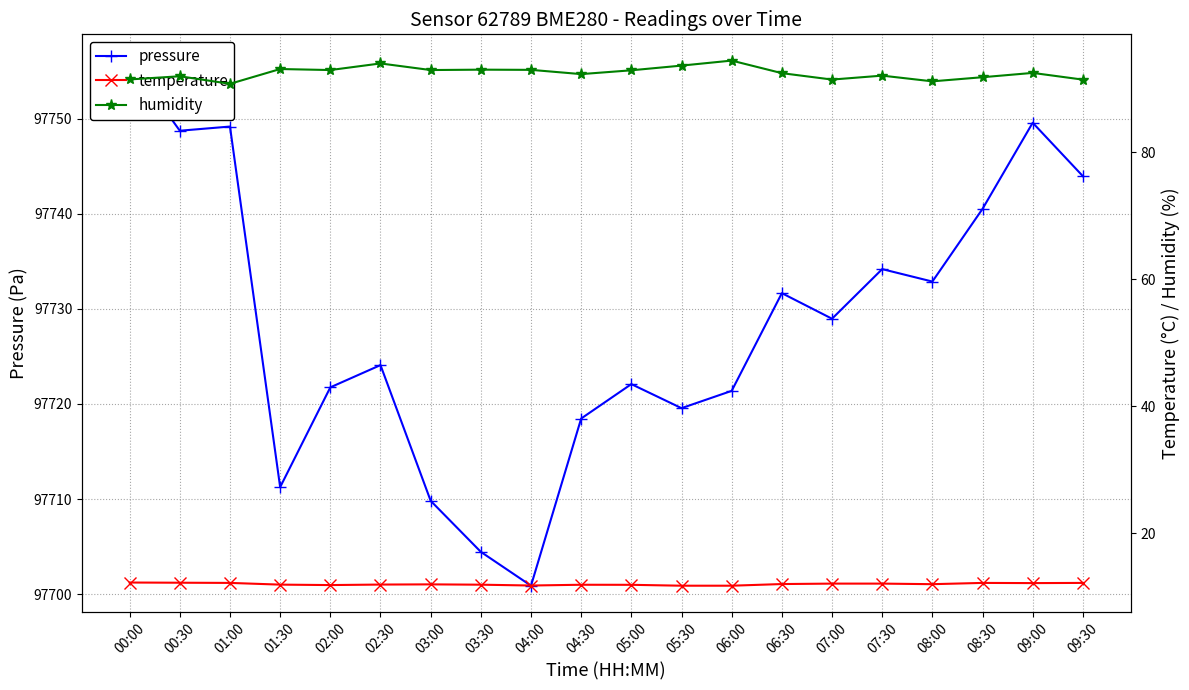

Which has a higher value, 00:30 or 09:00?

09:00